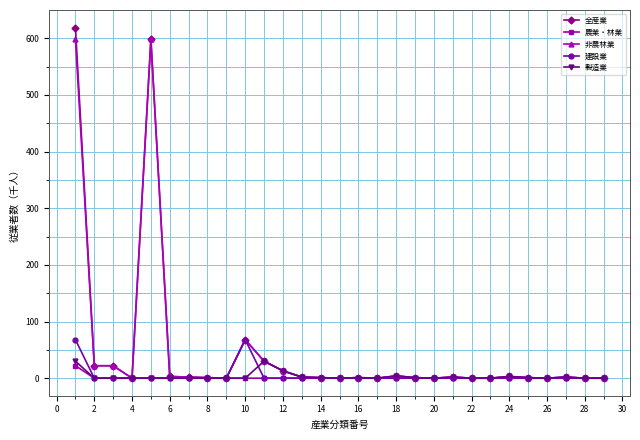

Which series has the largest range (max minus min)?

全産業